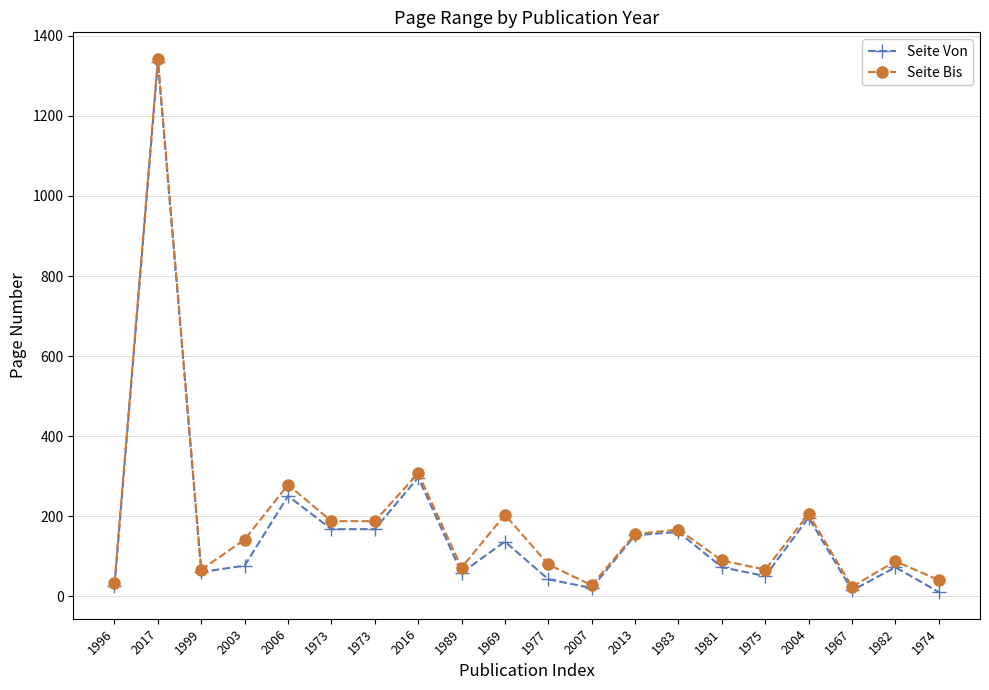

What is the smallest value displayed?

11